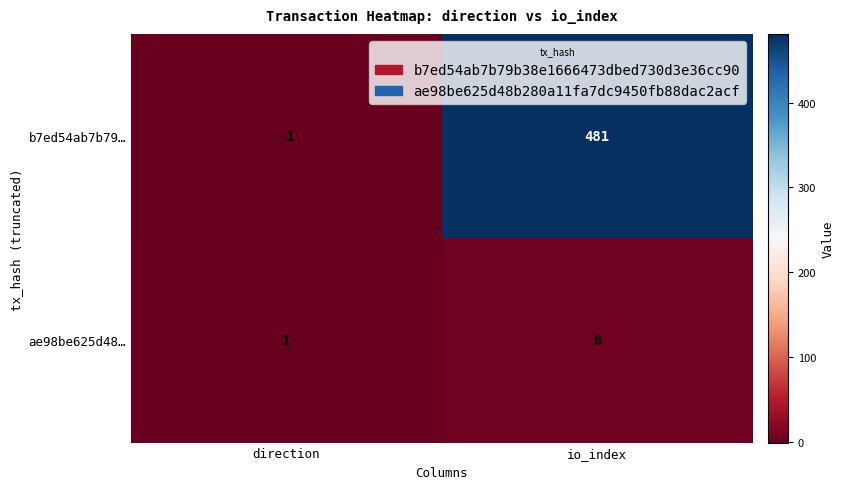

At which label does b7ed54ab7b79… reach its minimum?

direction